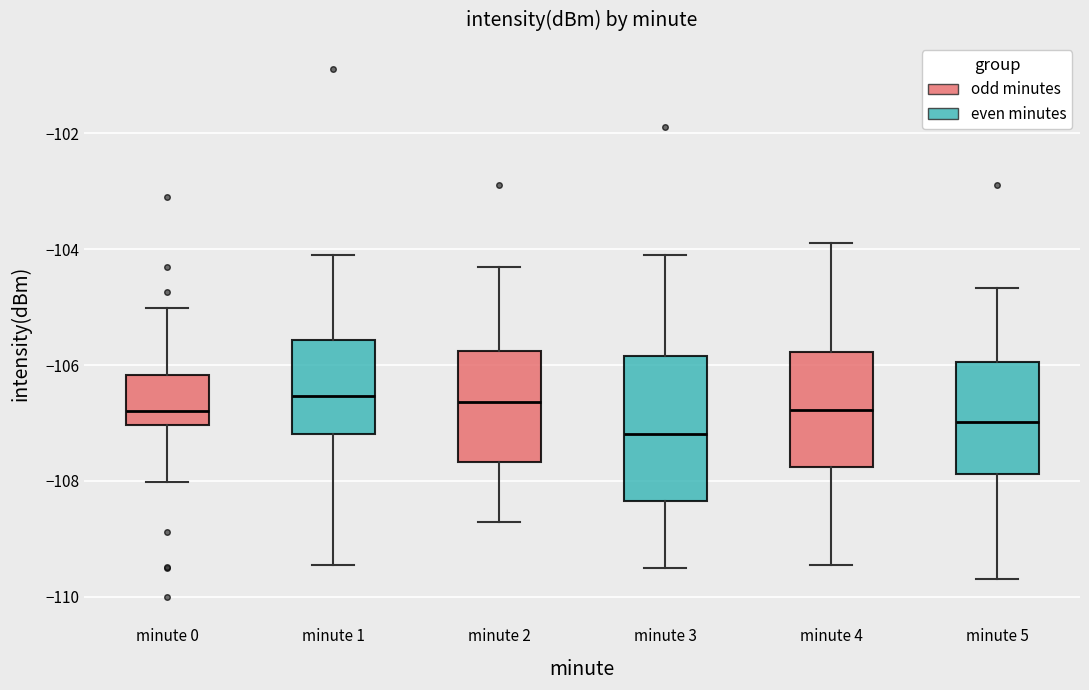

Which box is the tallest, from its lower edge to its upper edge?

minute 3